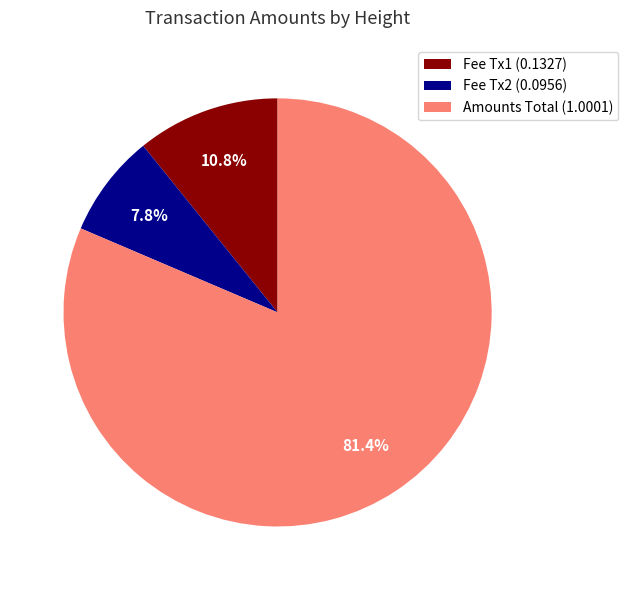

Count the number of slices in the pie.

3